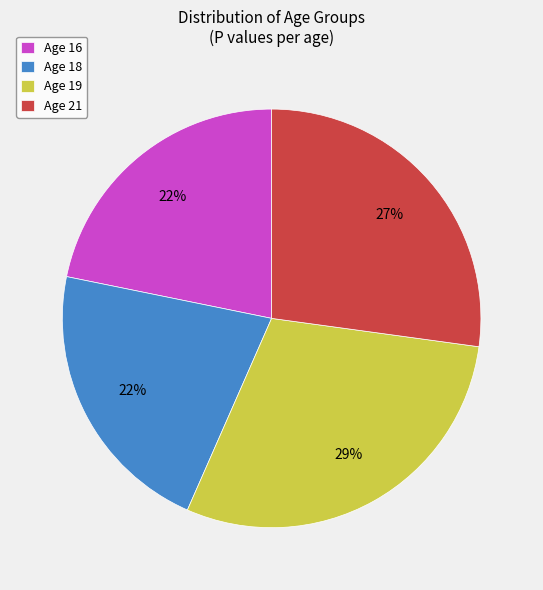

The Age 16 slice represents 13% of the pie. True or false?

False